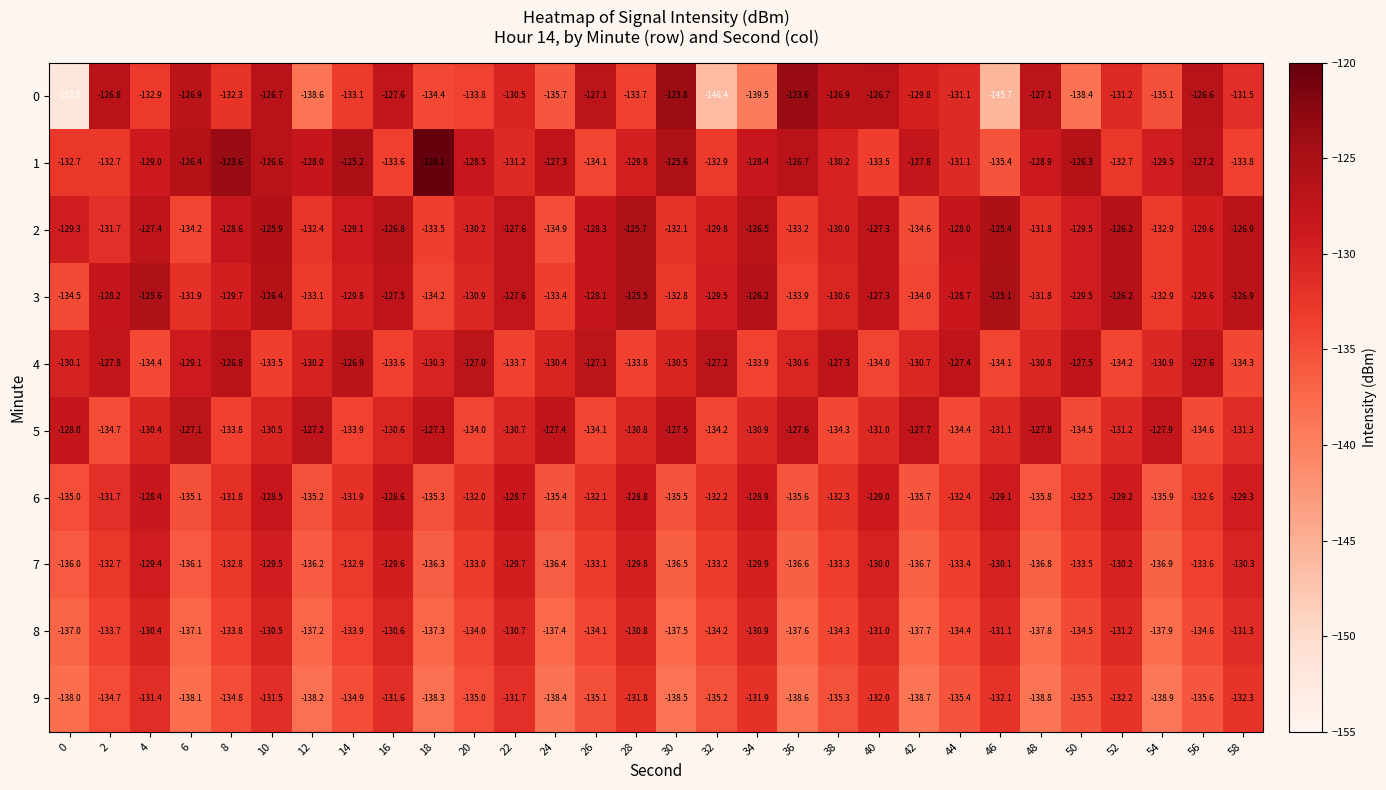

Which series has the widest spread of values?

0